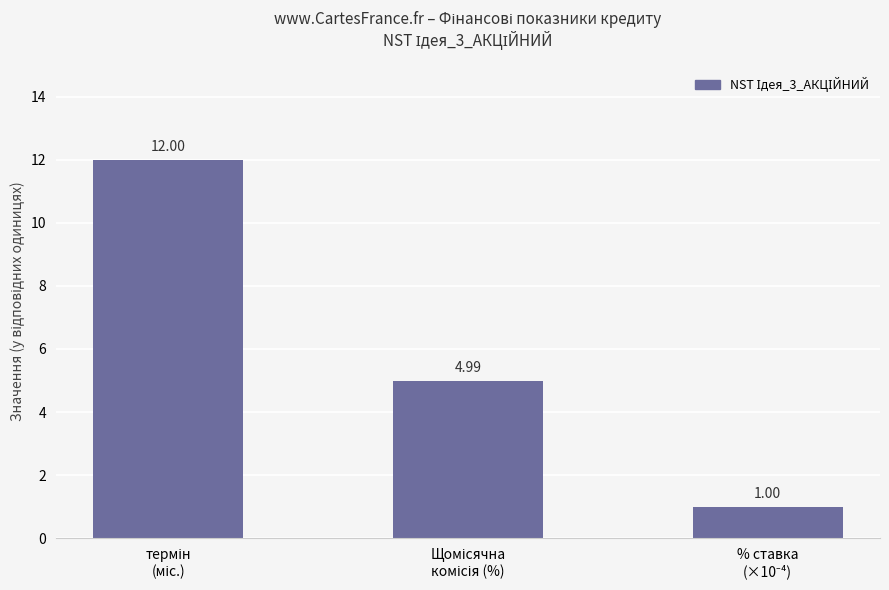

What is the difference between the maximum and minimum values?

11.0